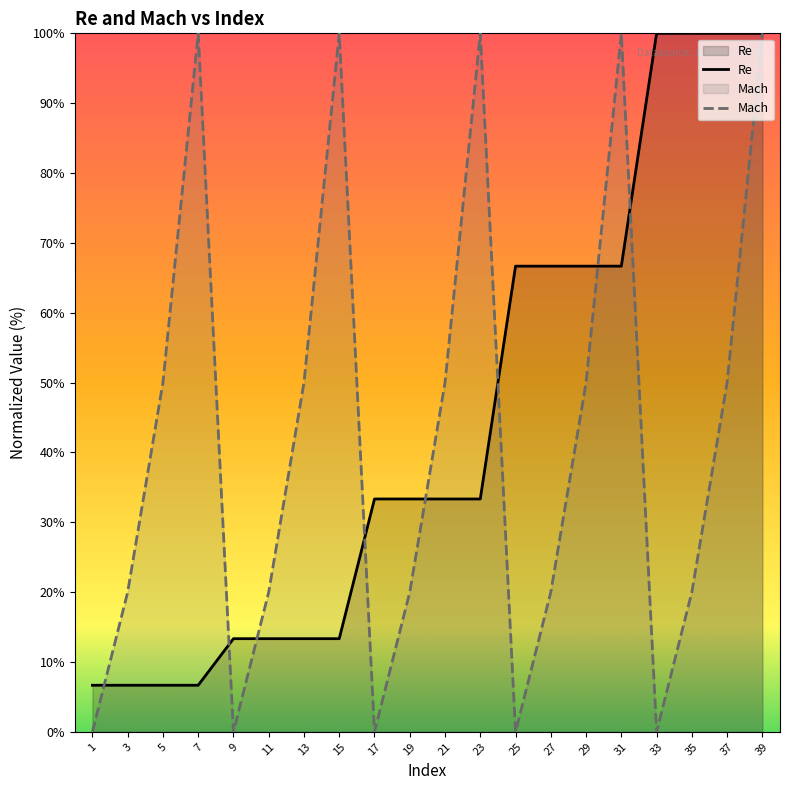

What is the spread (max minus min) of values at 21?

16.7